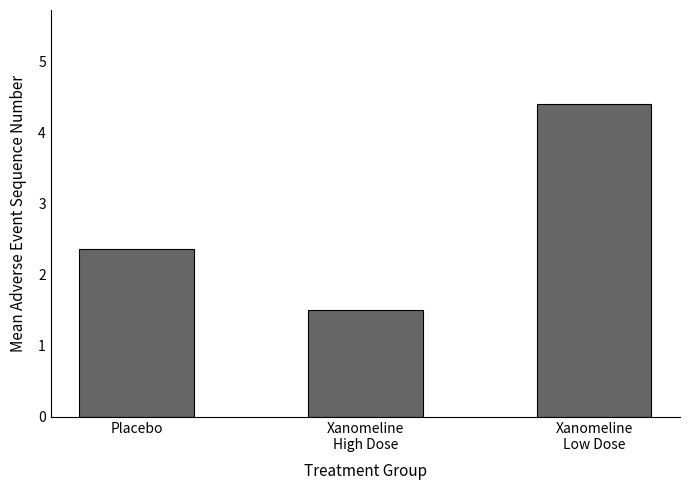

What is the label of the 3rd bar from the right?

Placebo